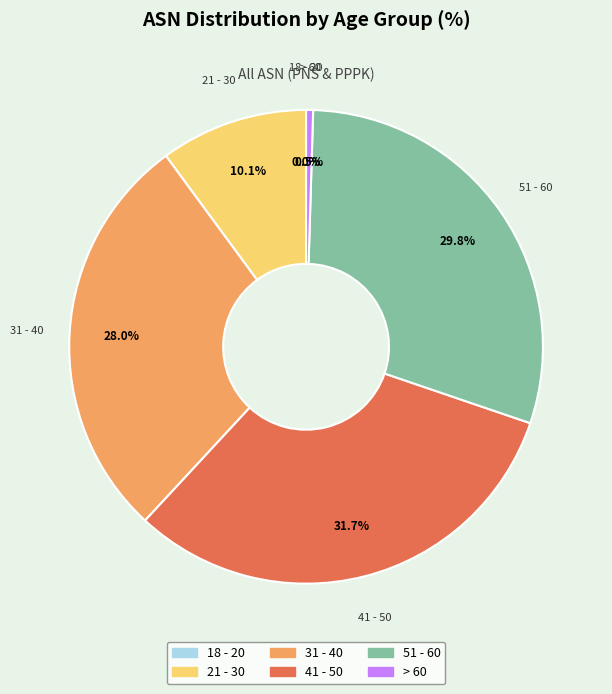

Approximately how many times larger is the value at 31 - 40 compared to 21 - 30?

2.8